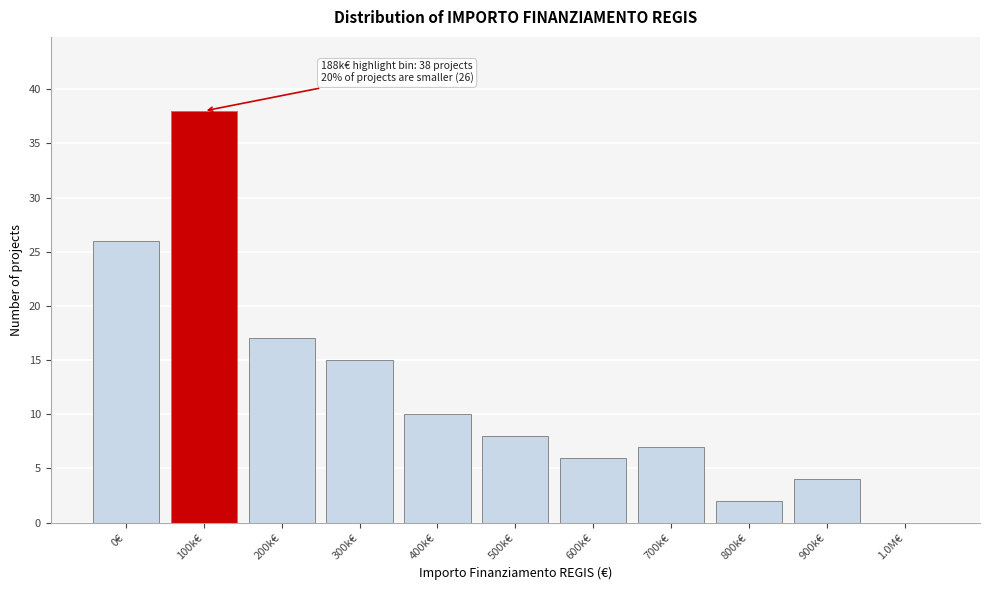

Reading right to left, transcribe all the data shown in this chart.

1.0M€=0	900k€=4	800k€=2	700k€=7	600k€=6	500k€=8	400k€=10	300k€=15	200k€=17	100k€=38	0€=26